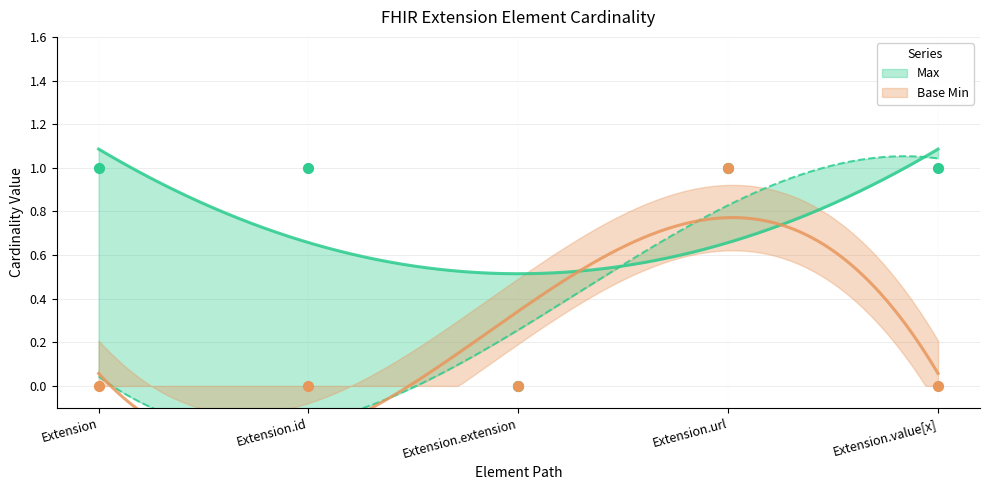

At how many categories does at least one series exceed 0?

4